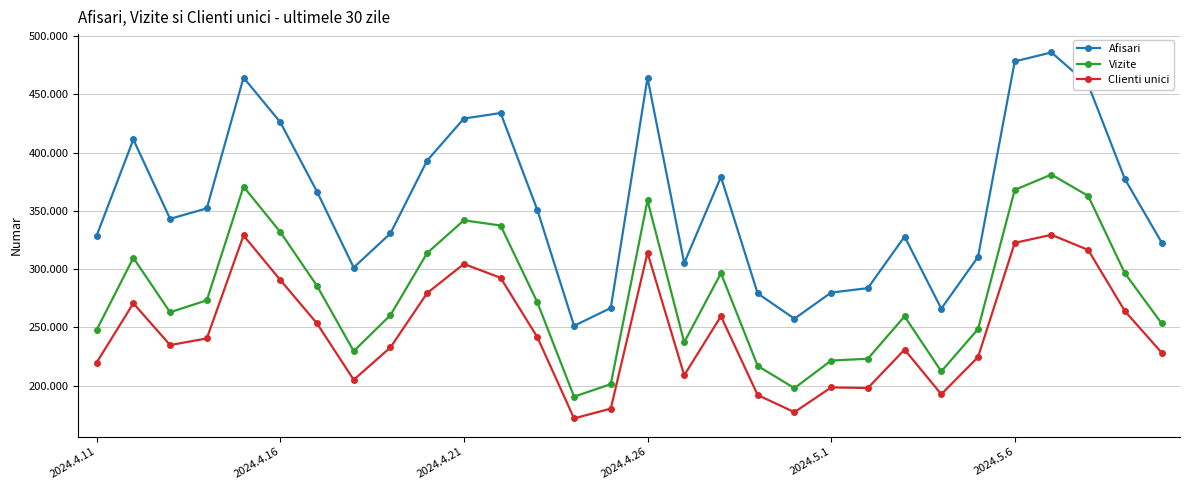

True or false: Vizite and Clienti unici intersect in this chart.

False